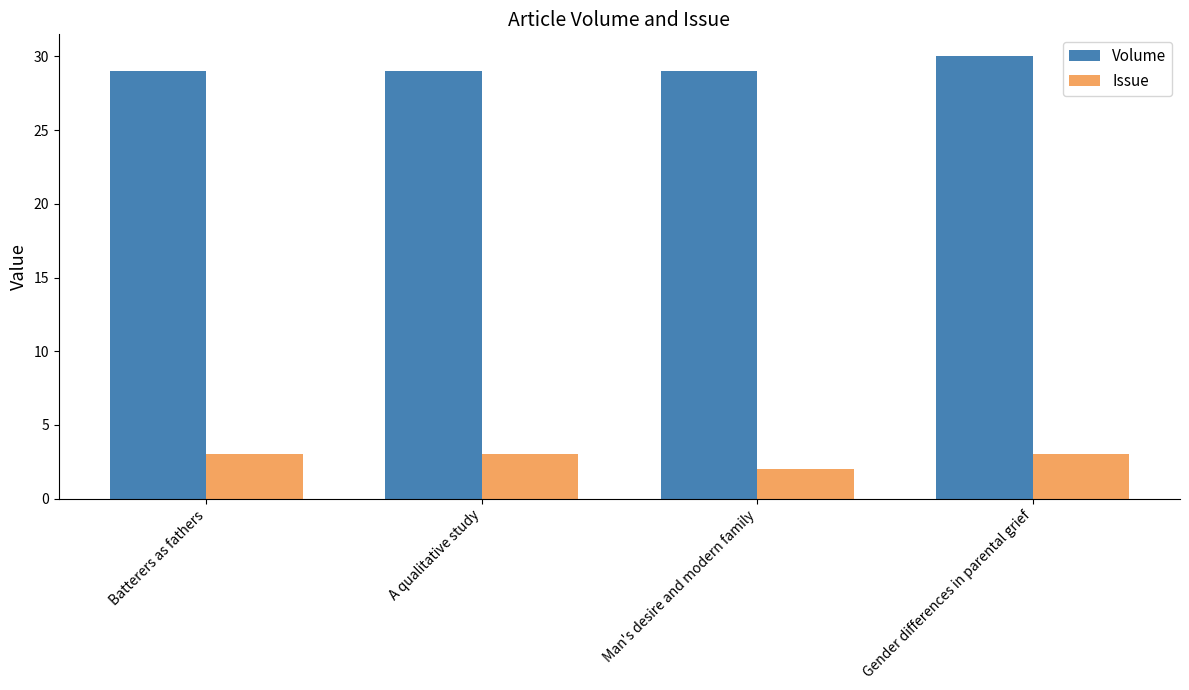

What is the approximate value of Issue at Gender differences in parental grief?

3